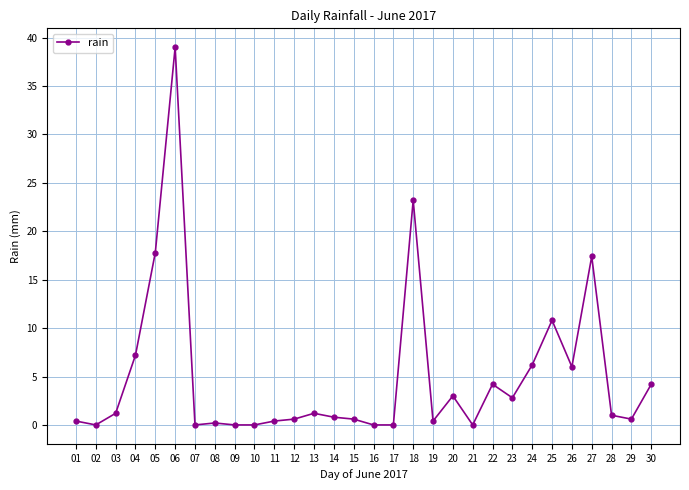

True or false: there are more than 2 points higher than both neighbors.

True